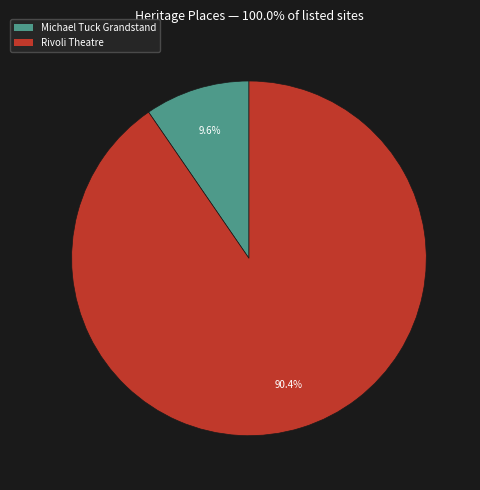

Is it true that Rivoli Theatre is 90% of the pie?

True